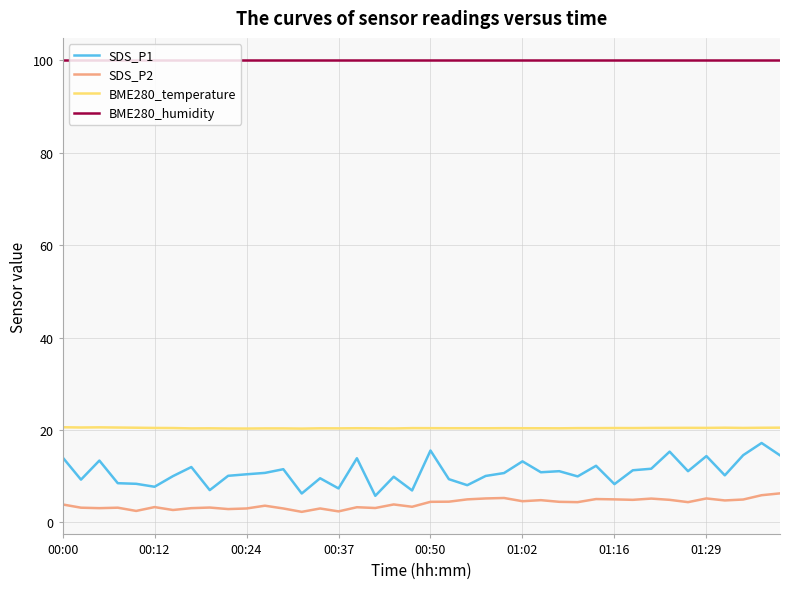

How many lines are shown in the chart?

4